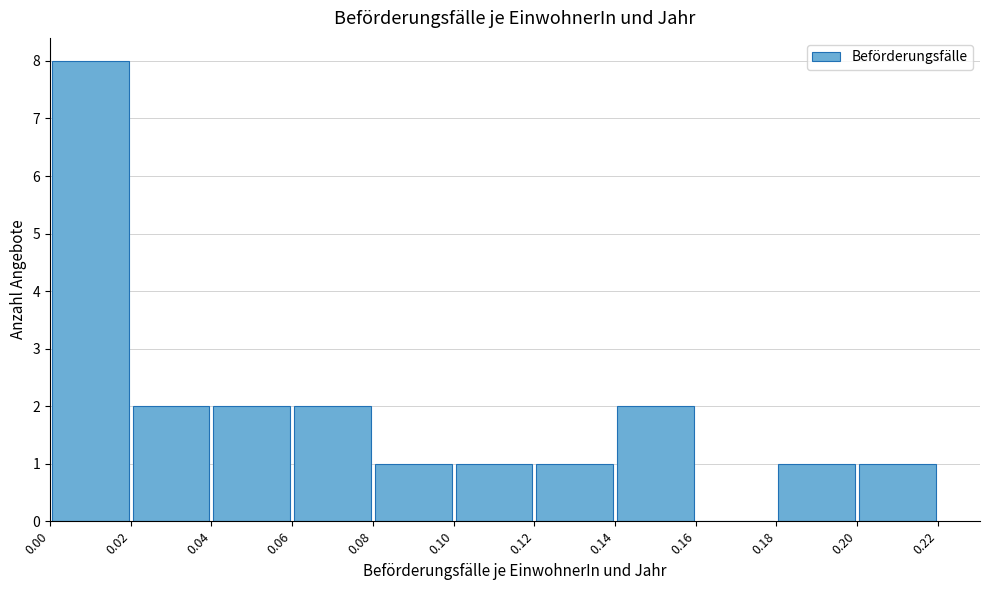

Over which range of the x-axis is the bar tallest?

0.00 to 0.02